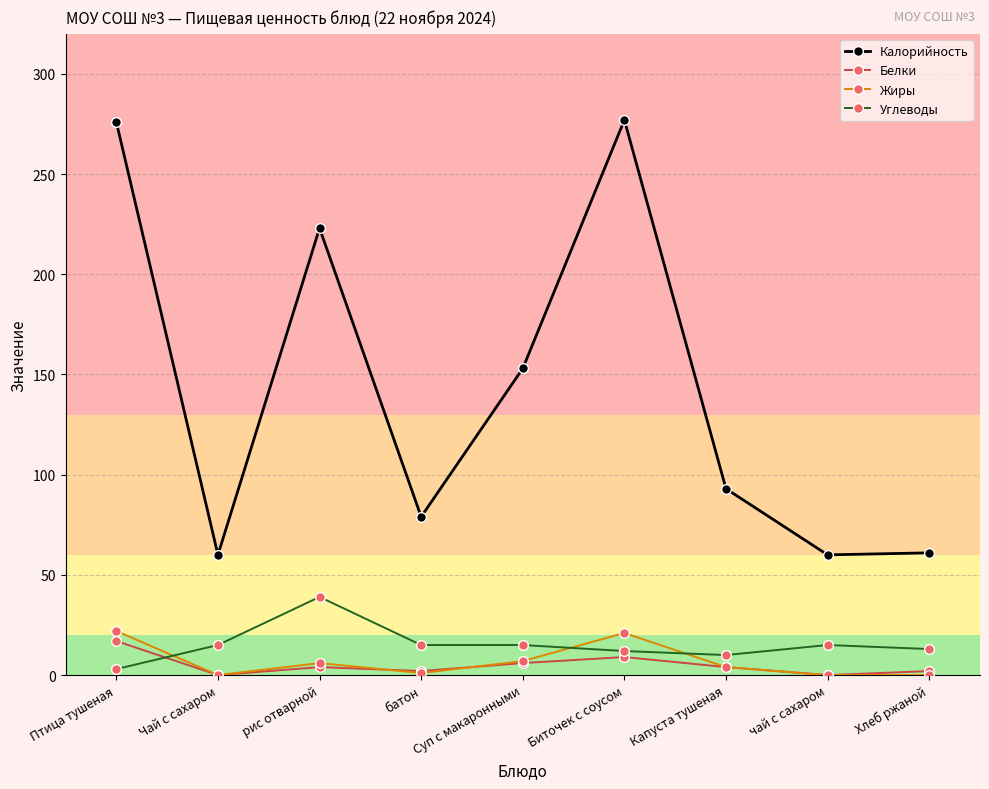

After their last crossing, which series has the higher values: Углеводы or Жиры?

Углеводы